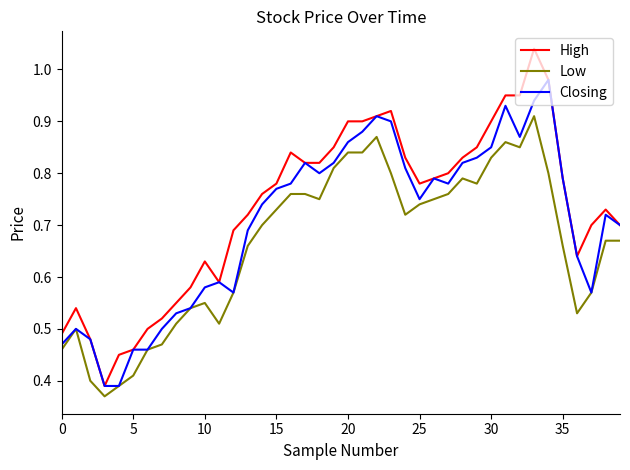

Which series has the widest spread of values?

High